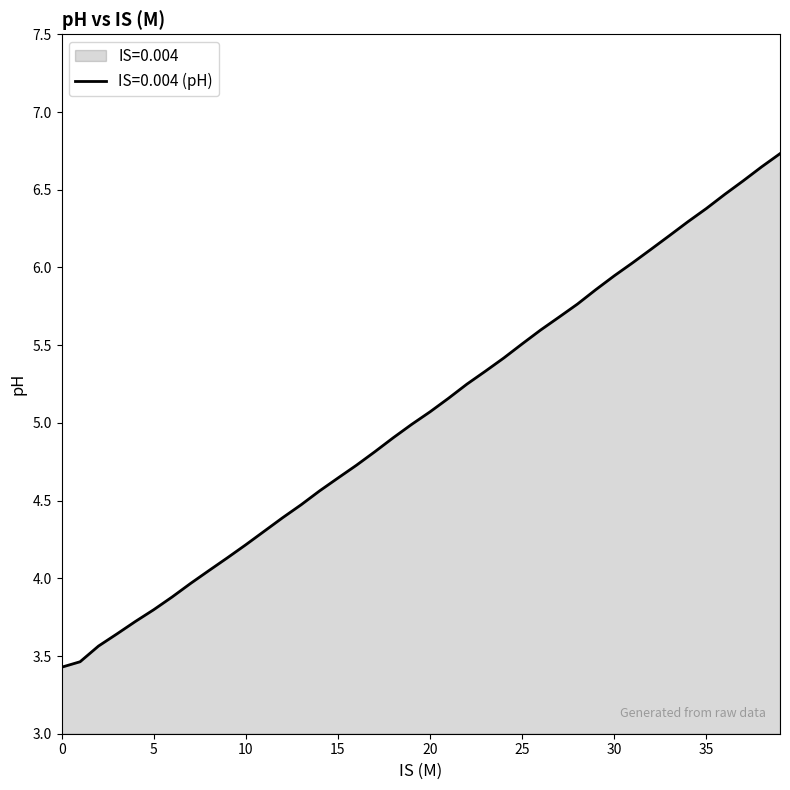

Between 0.004 and 0.004, which is larger?

0.004